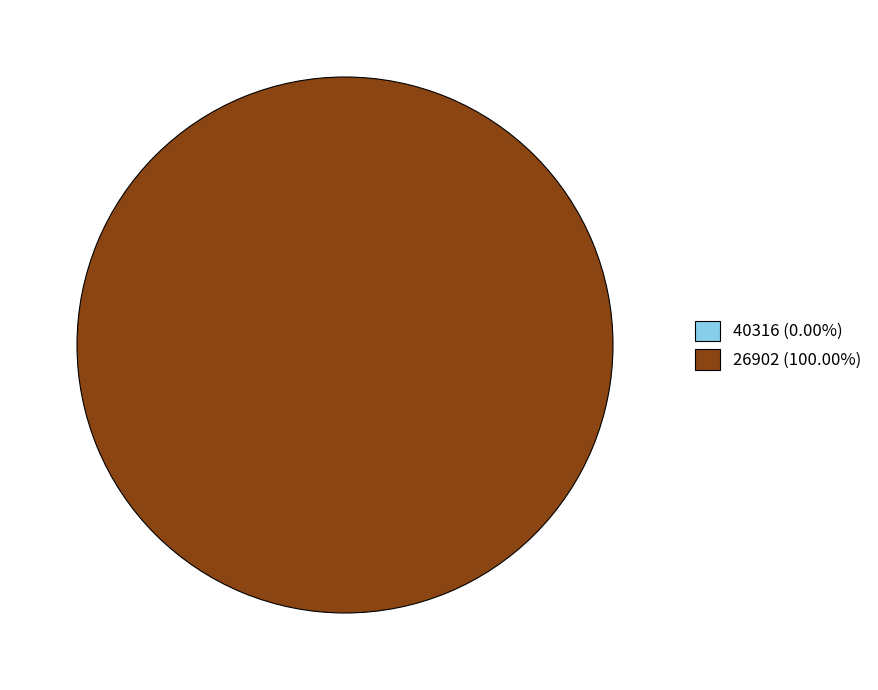

To the nearest percent, what is the combined percentage of 40316 and 26902?

100%